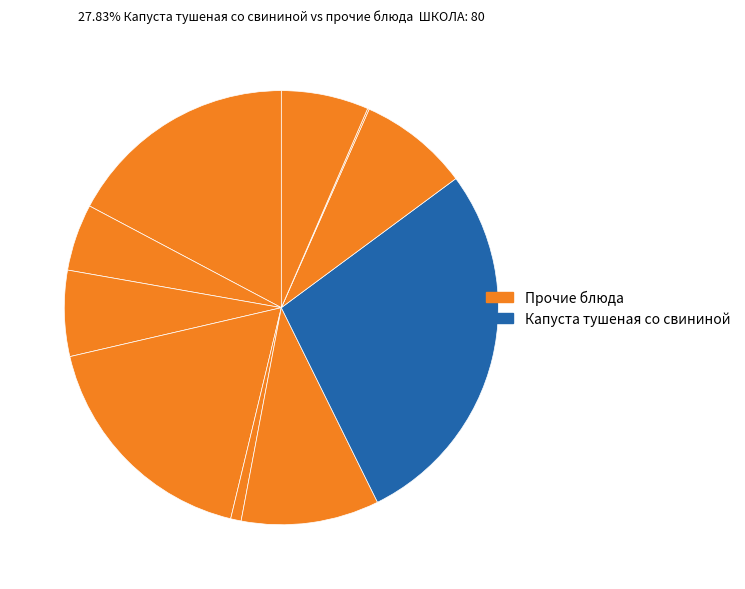

Rank the categories by value from lowest to highest.

Батон йодированный (обед), Овощи натуральные свежие, Чай с сахаром, Батон йодированный (завтрак), Хлеб ржаной, Напиток из шиповника с изюмом, Суп картофельный с яйцом, Котлета рыбная, Рис с овощами, Капуста тушеная со свининой